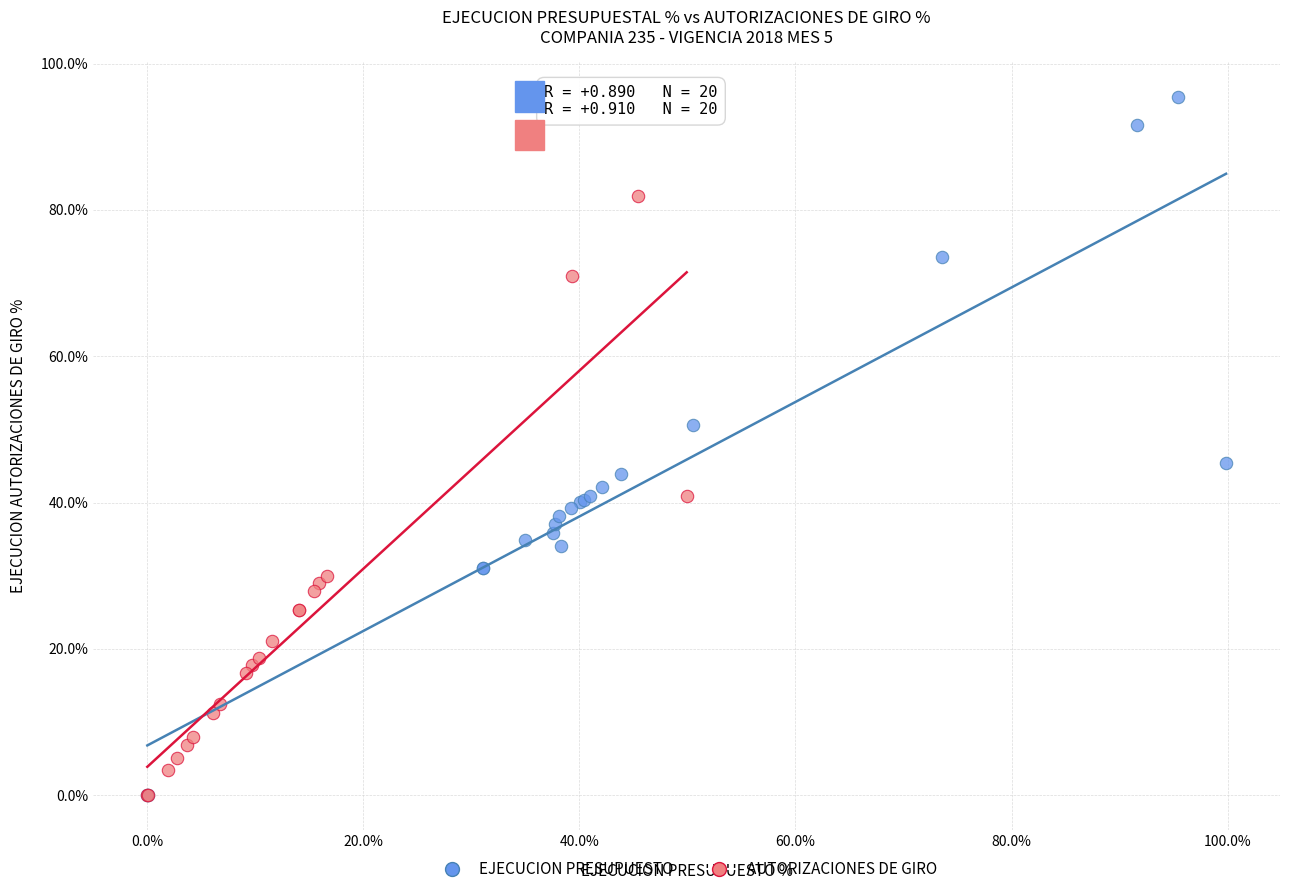

Which series has the widest spread of Y values?

EJECUCION PRESUPUESTO